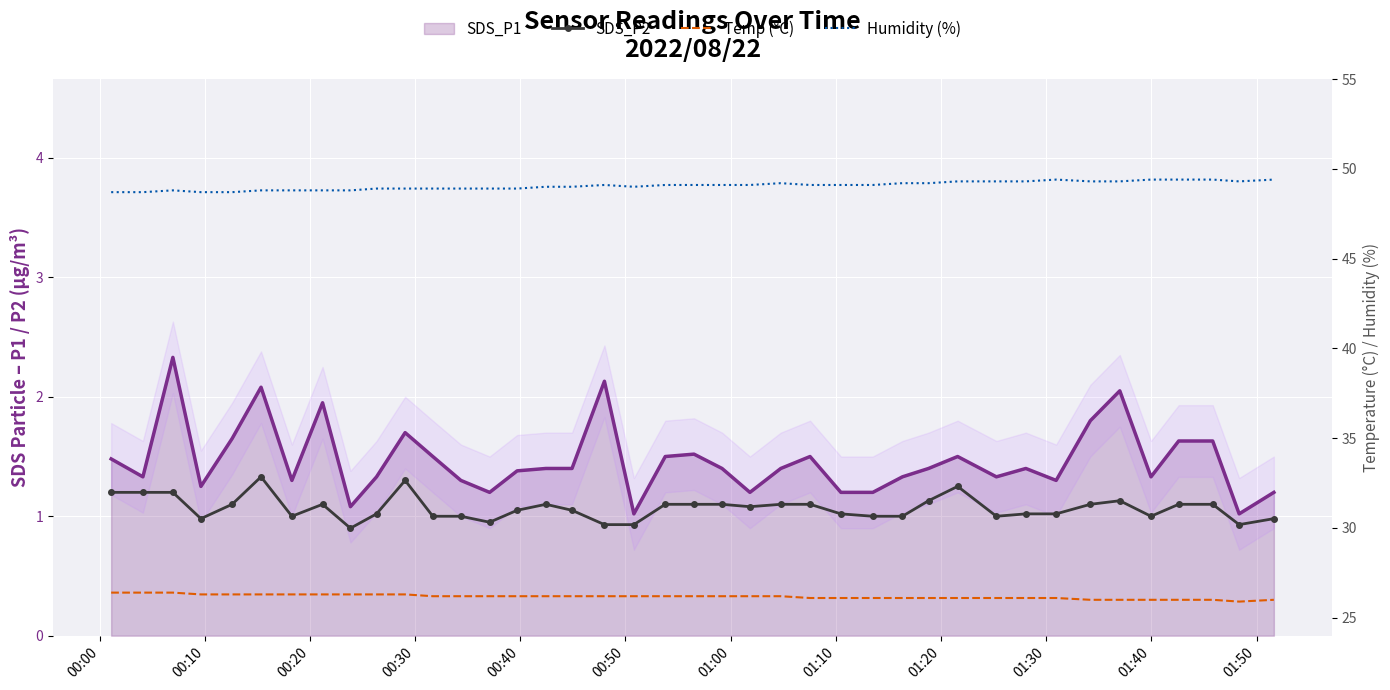

Count the number of categories in the chart.

40